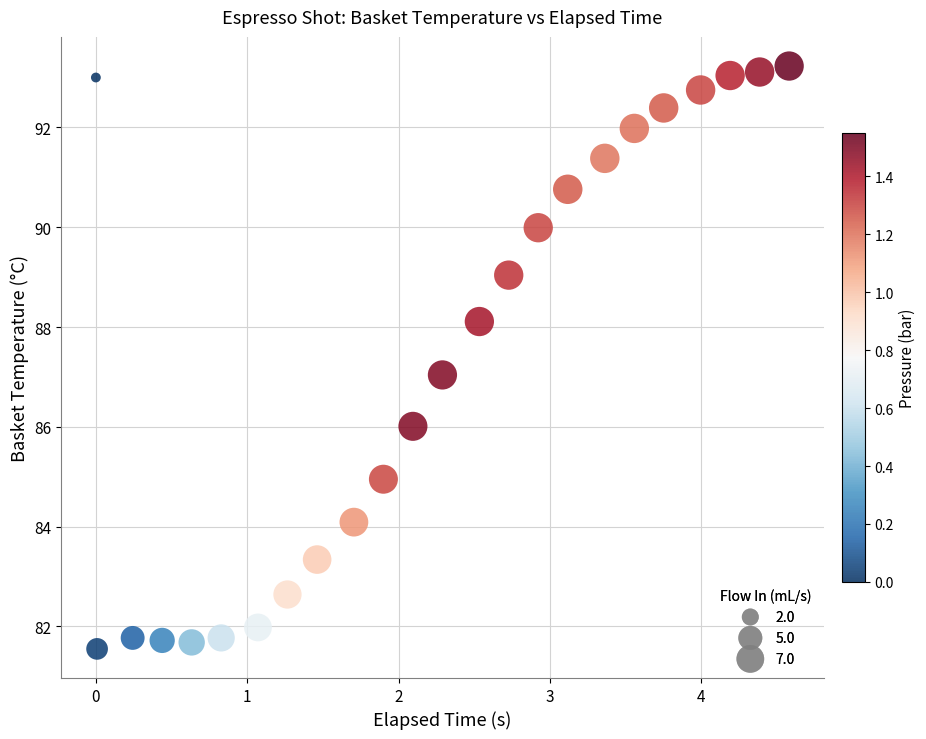

What is the range of Y values (max minus min)?

11.7